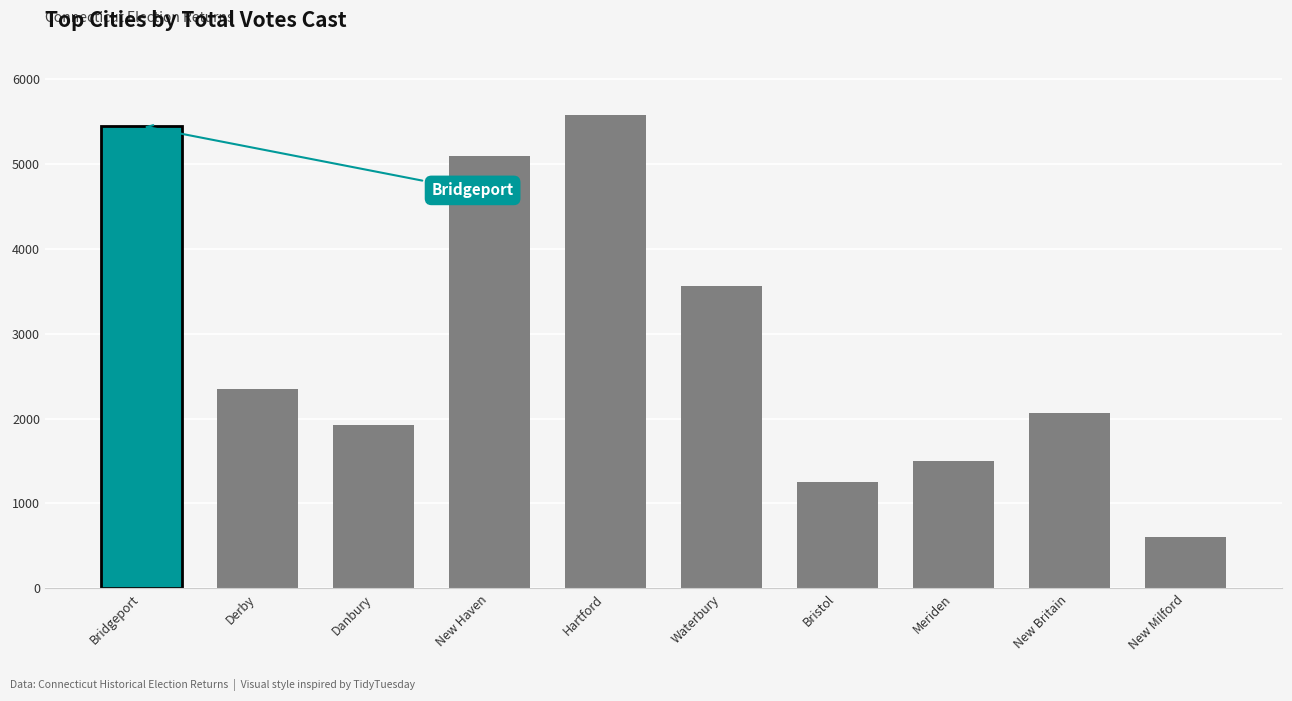

What is the label of the 10th bar from the right?

Bridgeport